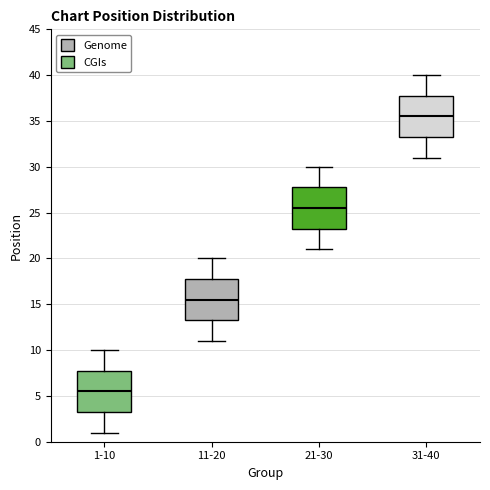

Which box's median line is the highest?

31-40